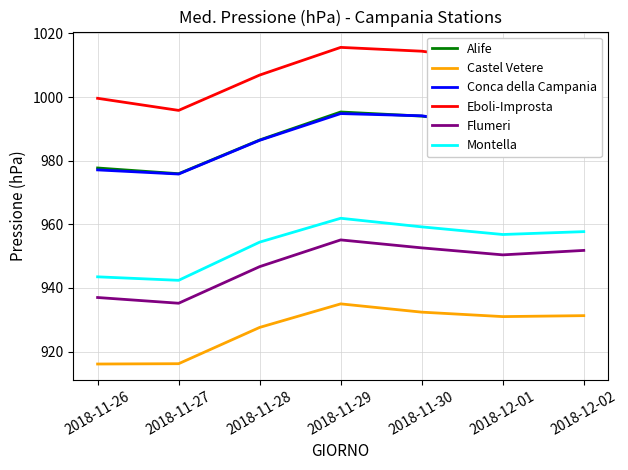

How many interior local peaks does the Eboli-Improsta series have?

1